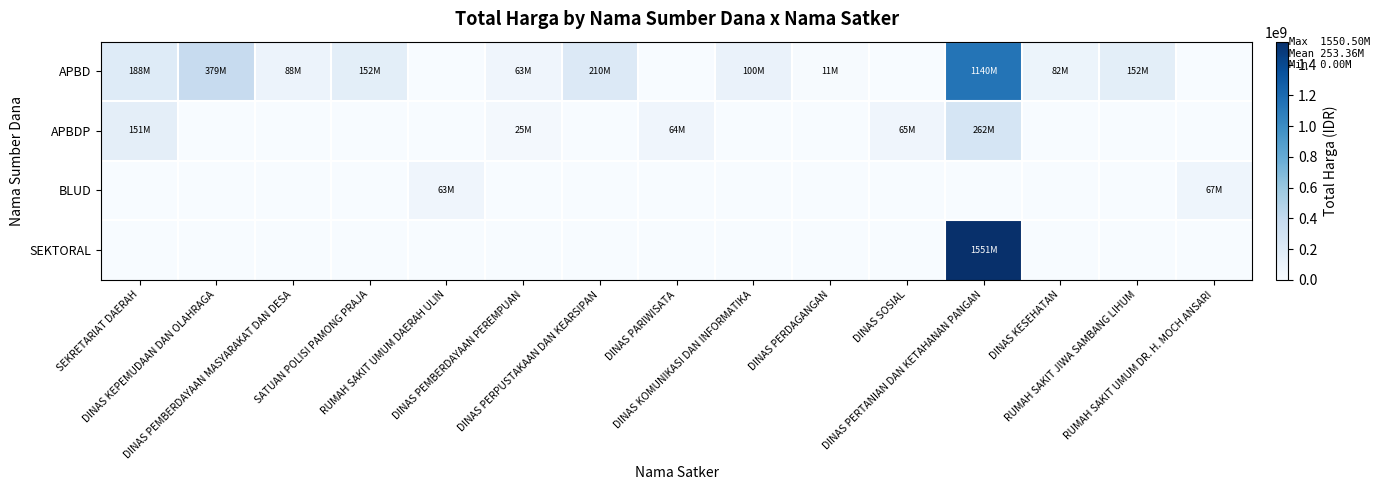

What is the greatest value displayed?

1550503930